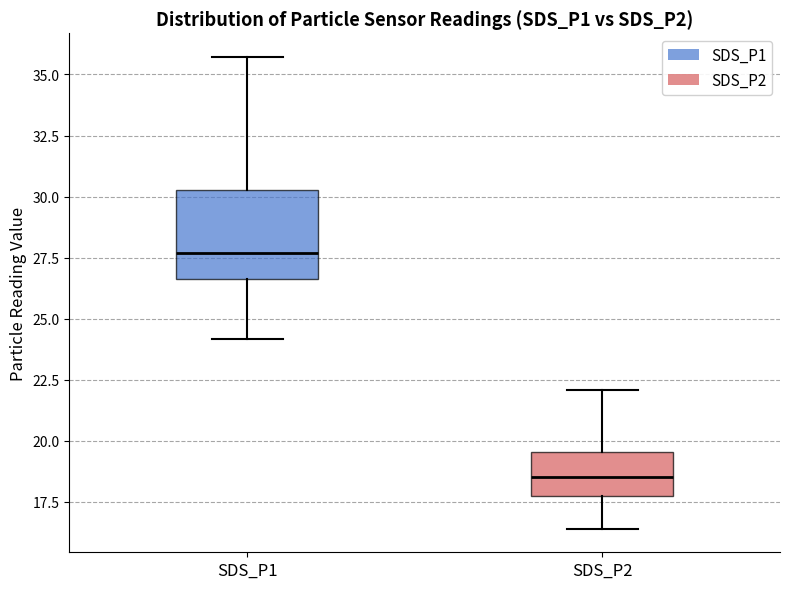

Which box's median line is the highest?

SDS_P1